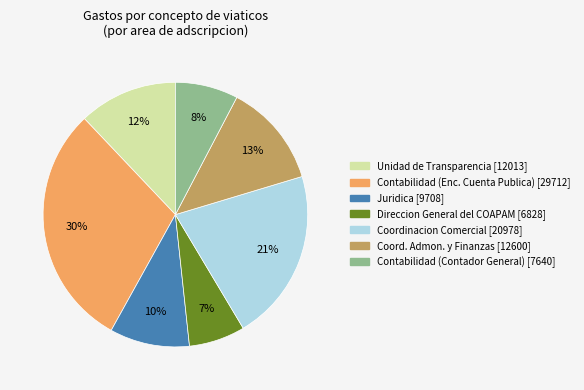

To the nearest percent, what is the difference between the largest and smallest slice percentages?

23%